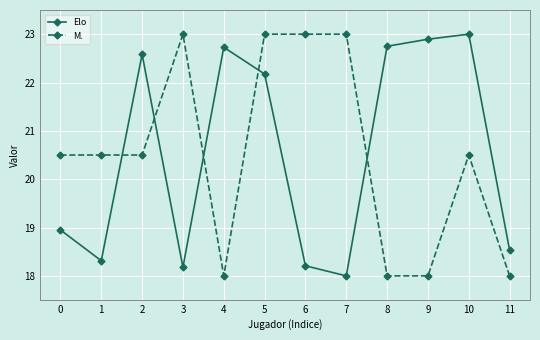

At how many categories does at least one series exceed 20?

11